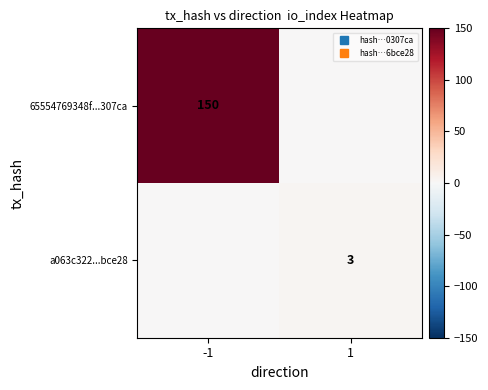

What is the sum of all a063c322...bce28 values?

3